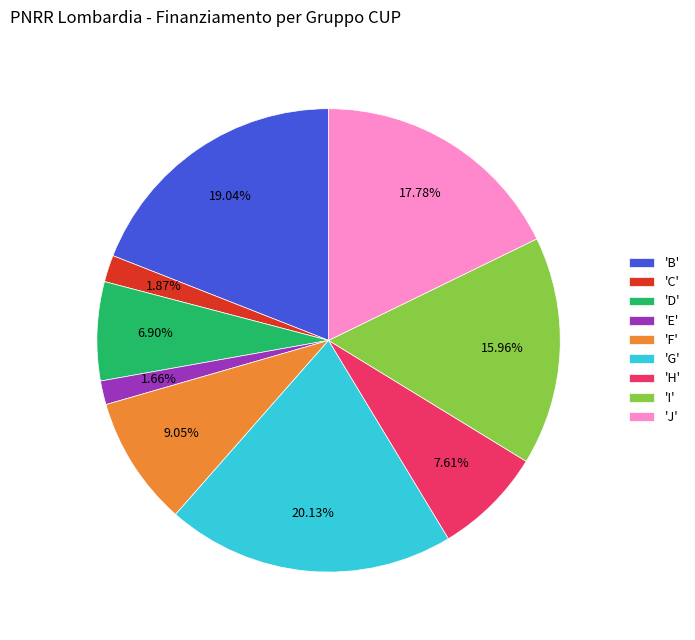

Combined, do 'F' and 'H' account for over 50%?

No